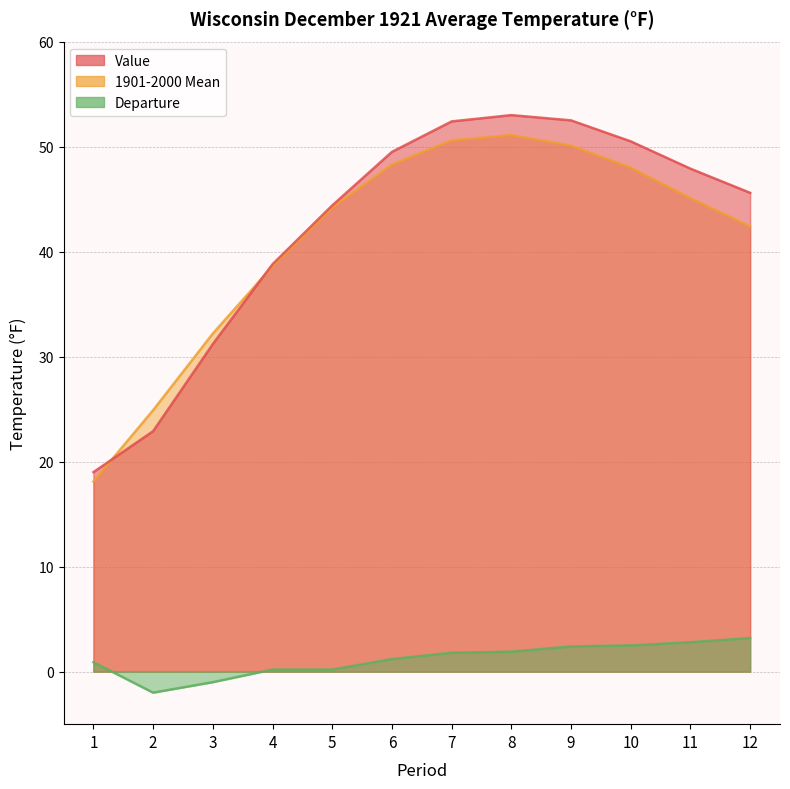

What is the difference between the 1901-2000 Mean values at 1 and 7?

32.5